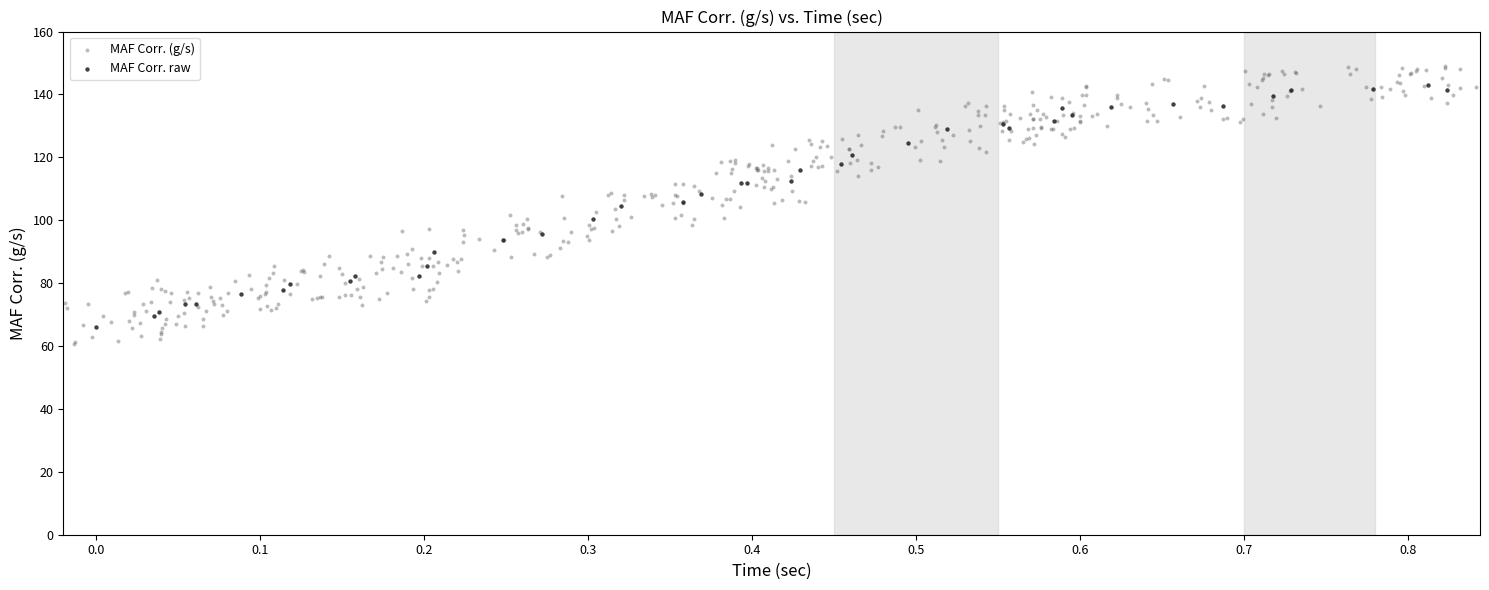

Which series has the widest spread of Y values?

MAF Corr. (g/s)